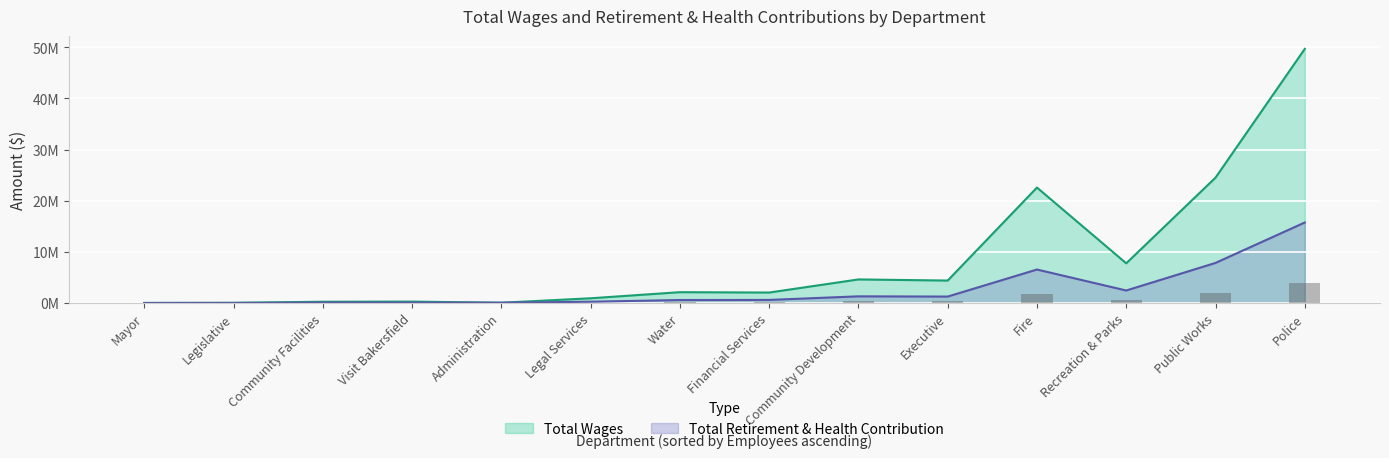

What is the spread (max minus min) of values at Administration?

10038